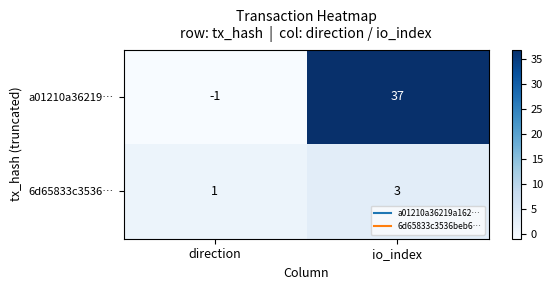

Between direction and io_index, which series saw the biggest shift?

a01210a36219…